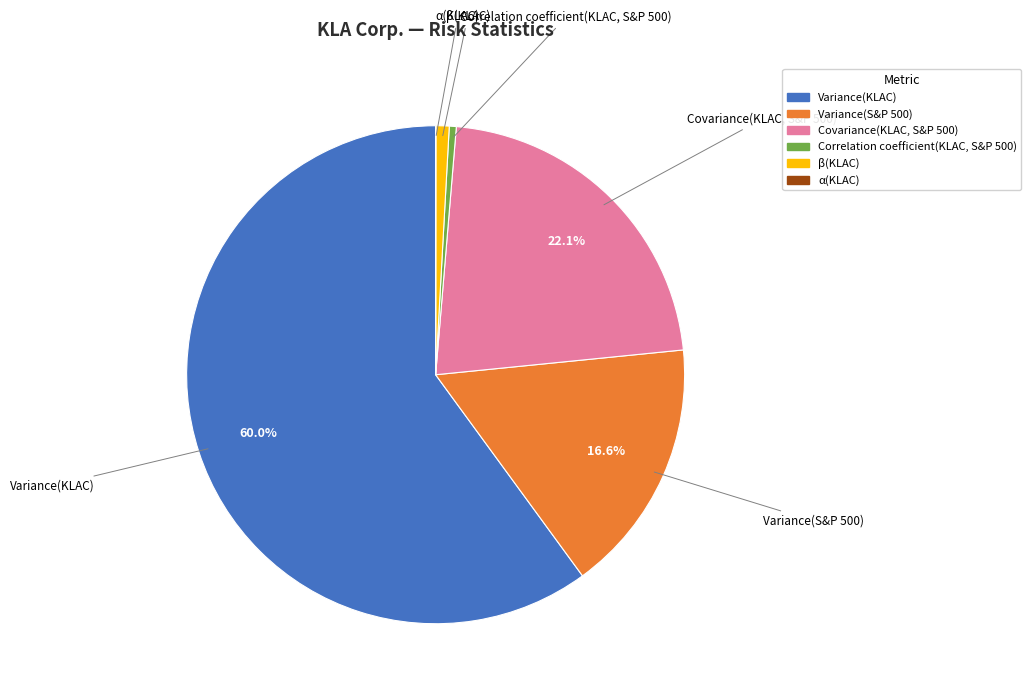

Which slice is the largest?

Variance(KLAC)